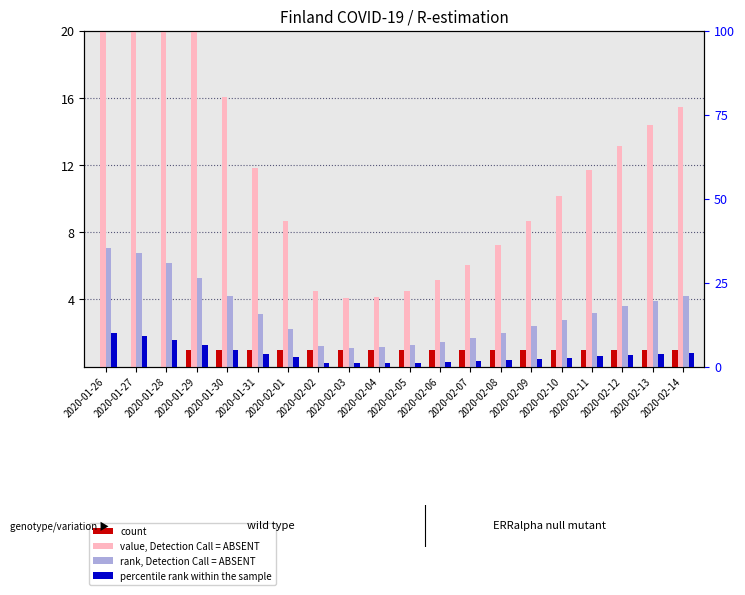

Reading left to right, what are all the values shown in this chart?

count: 2020-01-26=0.0	2020-01-27=0.0	2020-01-28=0.0	2020-01-29=1.0	2020-01-30=1.0	2020-01-31=1.0	2020-02-01=1.0	2020-02-02=1.0	2020-02-03=1.0	2020-02-04=1.0	2020-02-05=1.0	2020-02-06=1.0	2020-02-07=1.0	2020-02-08=1.0	2020-02-09=1.0	2020-02-10=1.0	2020-02-11=1.0	2020-02-12=1.0	2020-02-13=1.0	2020-02-14=1.0
value, Detection Call = ABSENT: 2020-01-26=27.9	2020-01-27=26.3	2020-01-28=23.8	2020-01-29=20.2	2020-01-30=16.0	2020-01-31=11.8	2020-02-01=8.6	2020-02-02=4.5	2020-02-03=4.1	2020-02-04=4.1	2020-02-05=4.5	2020-02-06=5.1	2020-02-07=6.0	2020-02-08=7.2	2020-02-09=8.7	2020-02-10=10.2	2020-02-11=11.7	2020-02-12=13.1	2020-02-13=14.4	2020-02-14=15.4
rank, Detection Call = ABSENT: 2020-01-26=7.1	2020-01-27=6.7	2020-01-28=6.2	2020-01-29=5.2	2020-01-30=4.2	2020-01-31=3.1	2020-02-01=2.2	2020-02-02=1.2	2020-02-03=1.1	2020-02-04=1.2	2020-02-05=1.3	2020-02-06=1.5	2020-02-07=1.7	2020-02-08=2.0	2020-02-09=2.4	2020-02-10=2.8	2020-02-11=3.2	2020-02-12=3.6	2020-02-13=3.9	2020-02-14=4.2
percentile rank within the sample: 2020-01-26=10.0	2020-01-27=9.1	2020-01-28=7.8	2020-01-29=6.3	2020-01-30=4.8	2020-01-31=3.6	2020-02-01=2.9	2020-02-02=1.2	2020-02-03=1.1	2020-02-04=1.1	2020-02-05=1.2	2020-02-06=1.3	2020-02-07=1.5	2020-02-08=1.8	2020-02-09=2.2	2020-02-10=2.6	2020-02-11=3.0	2020-02-12=3.4	2020-02-13=3.8	2020-02-14=4.1